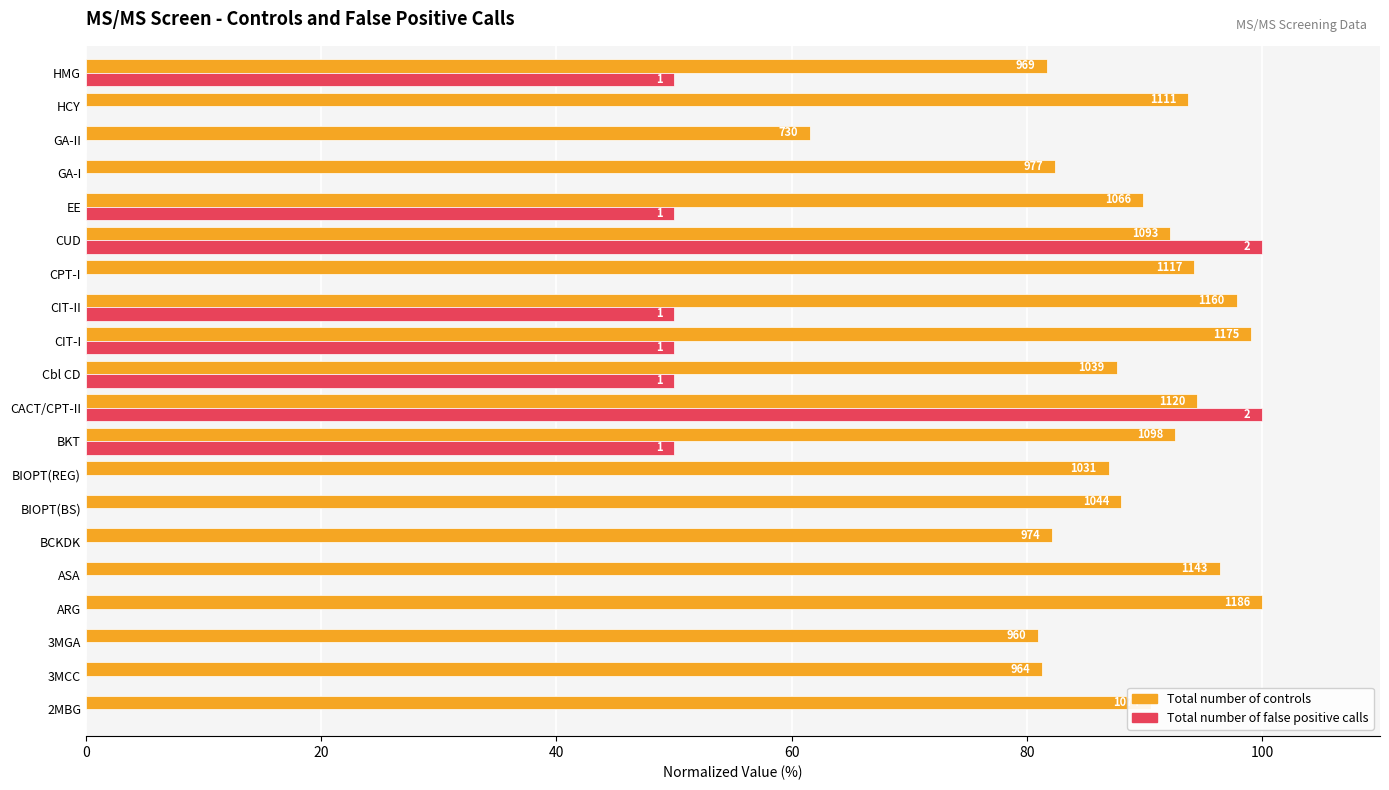

What is the difference between the second highest and second lowest values in the Total number of controls series?

18.1